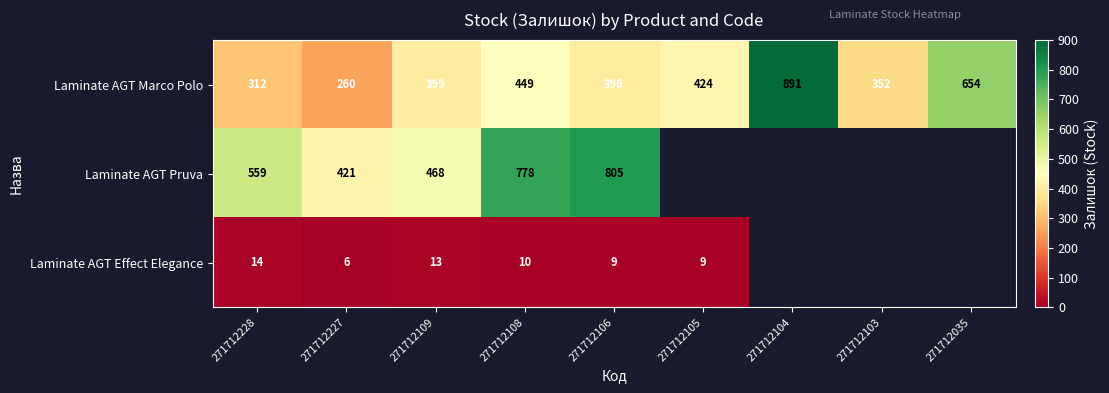

Between 271712035 and 271712104, which is larger?

271712104